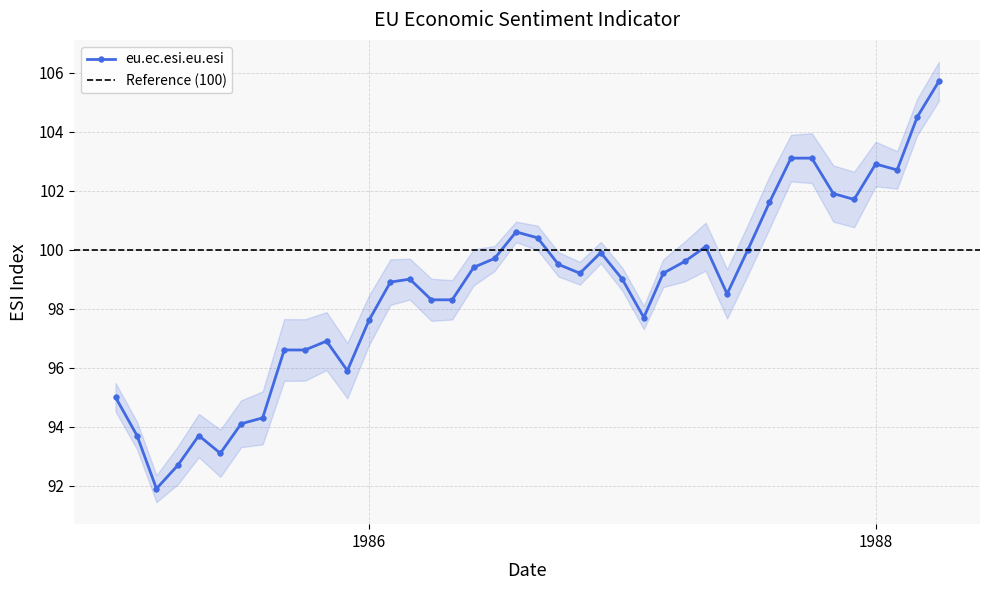

True or false: eu.ec.esi.eu.esi has more than 2 interior local peaks.

True